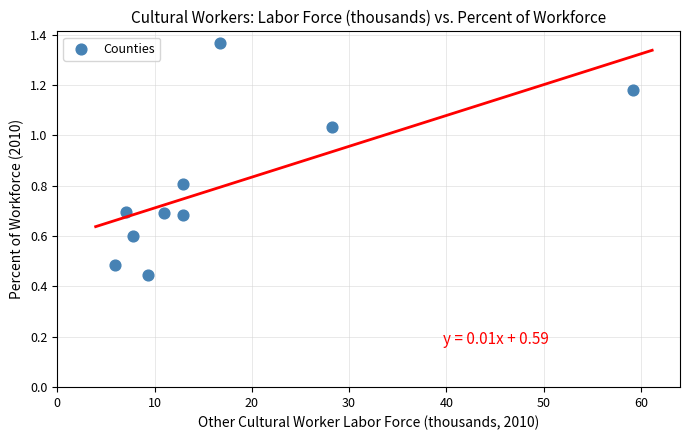

What is the range of Y values (max minus min)?

0.9